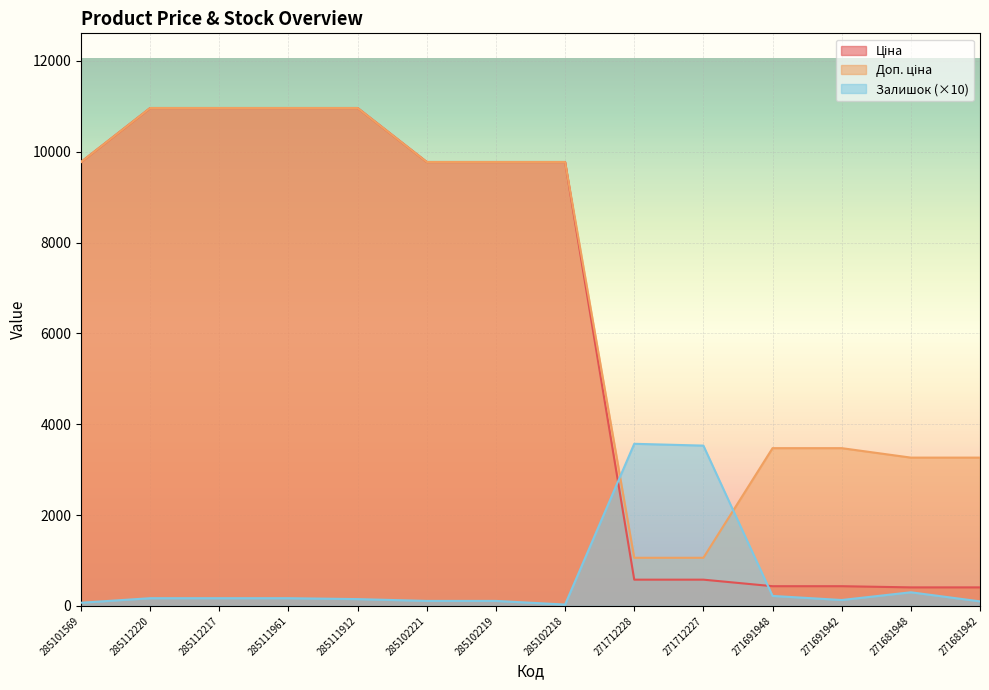

The value of Залишок at 285112217 is 61.9. True or false?

False